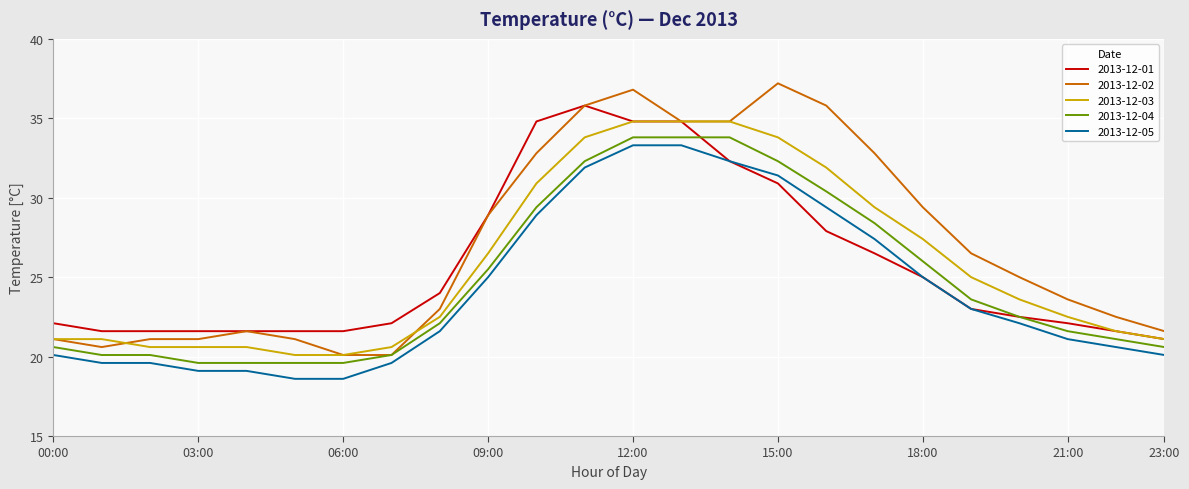

What is the difference between the second highest and minimum values in the 2013-12-02 series?

16.7